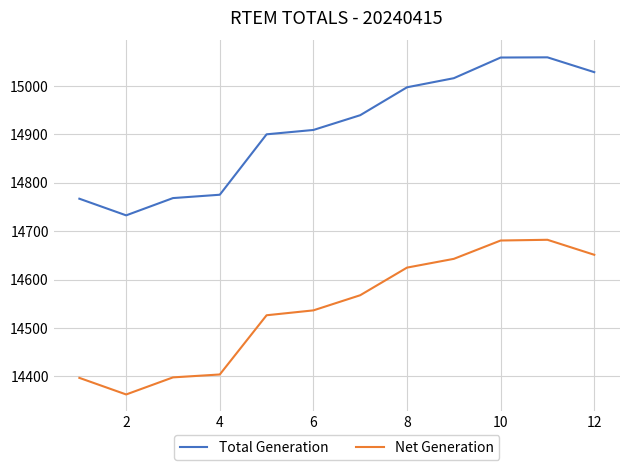

Rank the series by their average value, from highest to lowest.

Total Generation, Net Generation